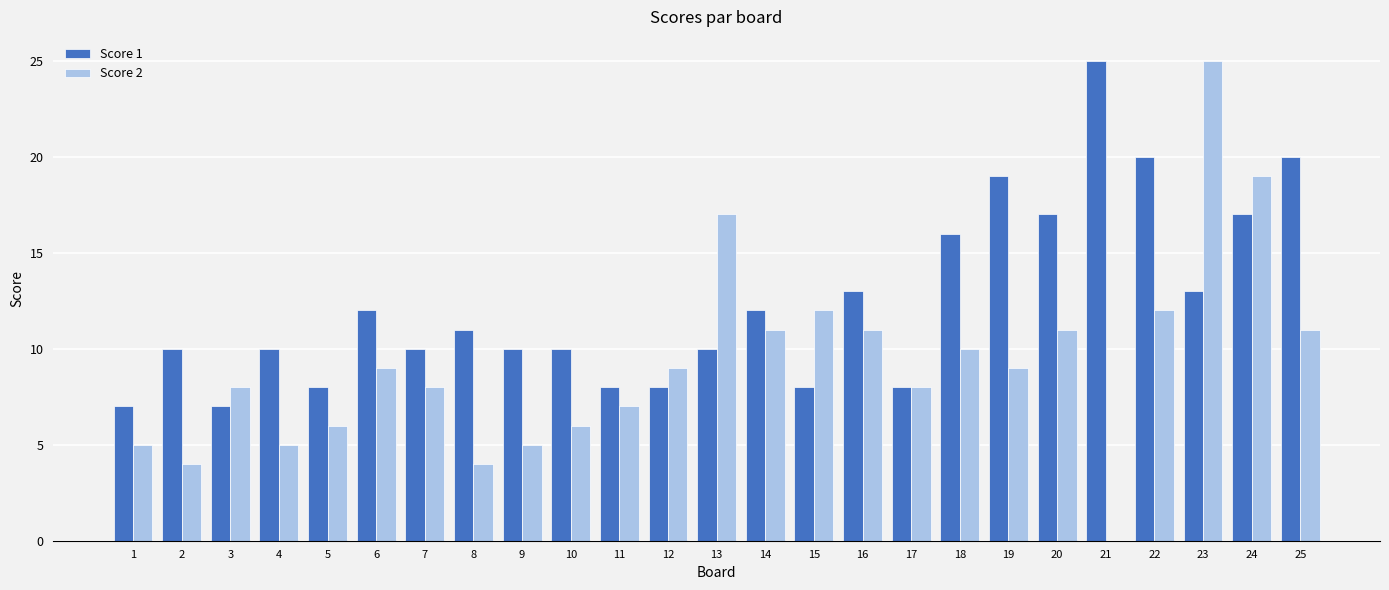

The Score 2 series shows 2 at 12. True or false?

False